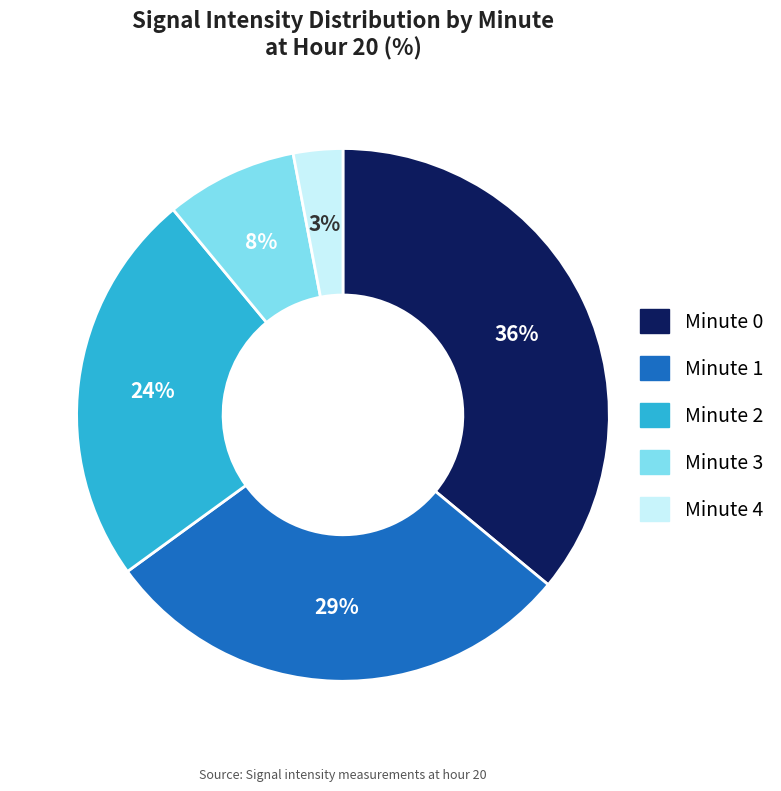

Which slice is the largest?

Minute 0